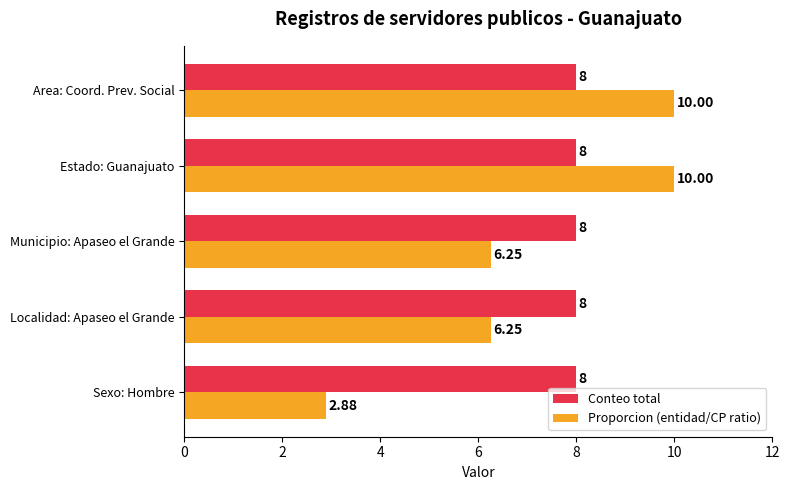

What is the average value of the Conteo total series?

8.0